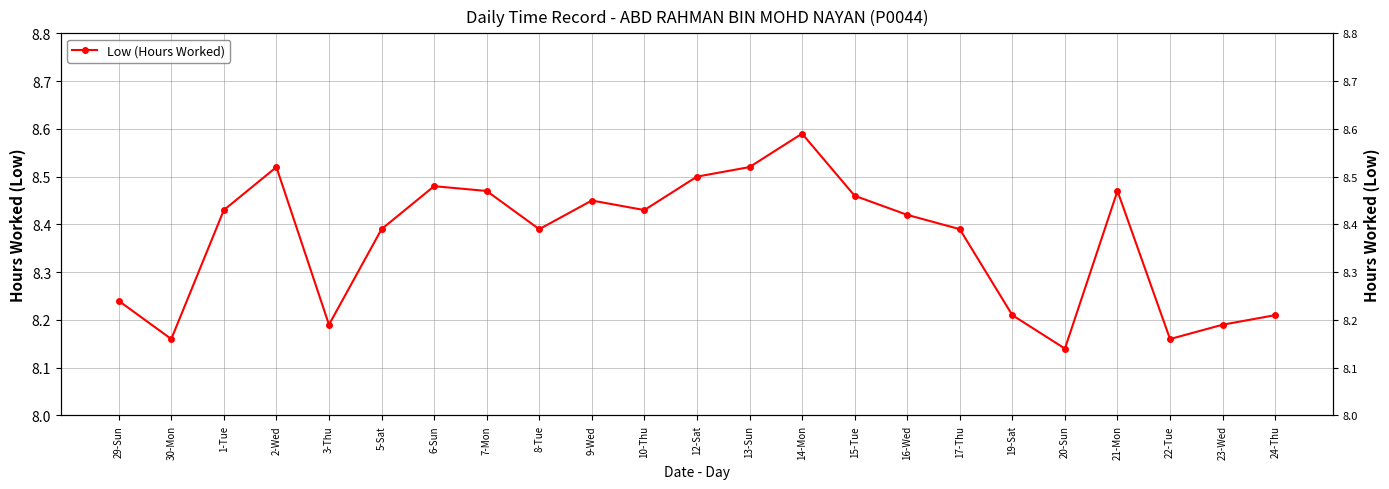

True or false: Low (Hours Worked) and Low (Hours Worked) [right] intersect in this chart.

False